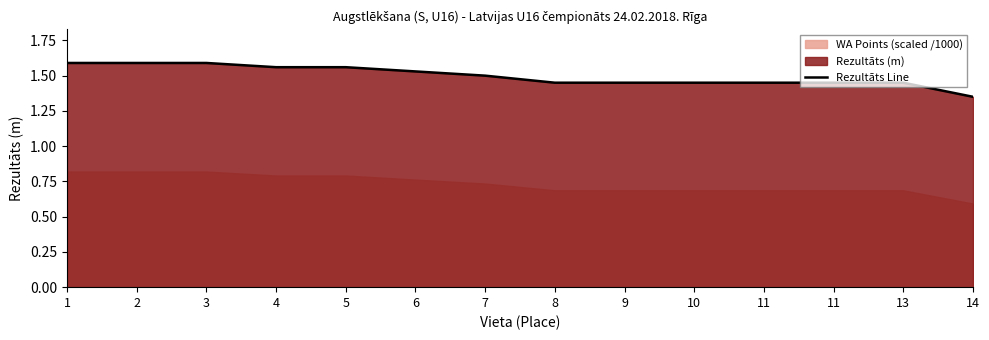

True or false: the data has more than 2 interior local peaks.

False